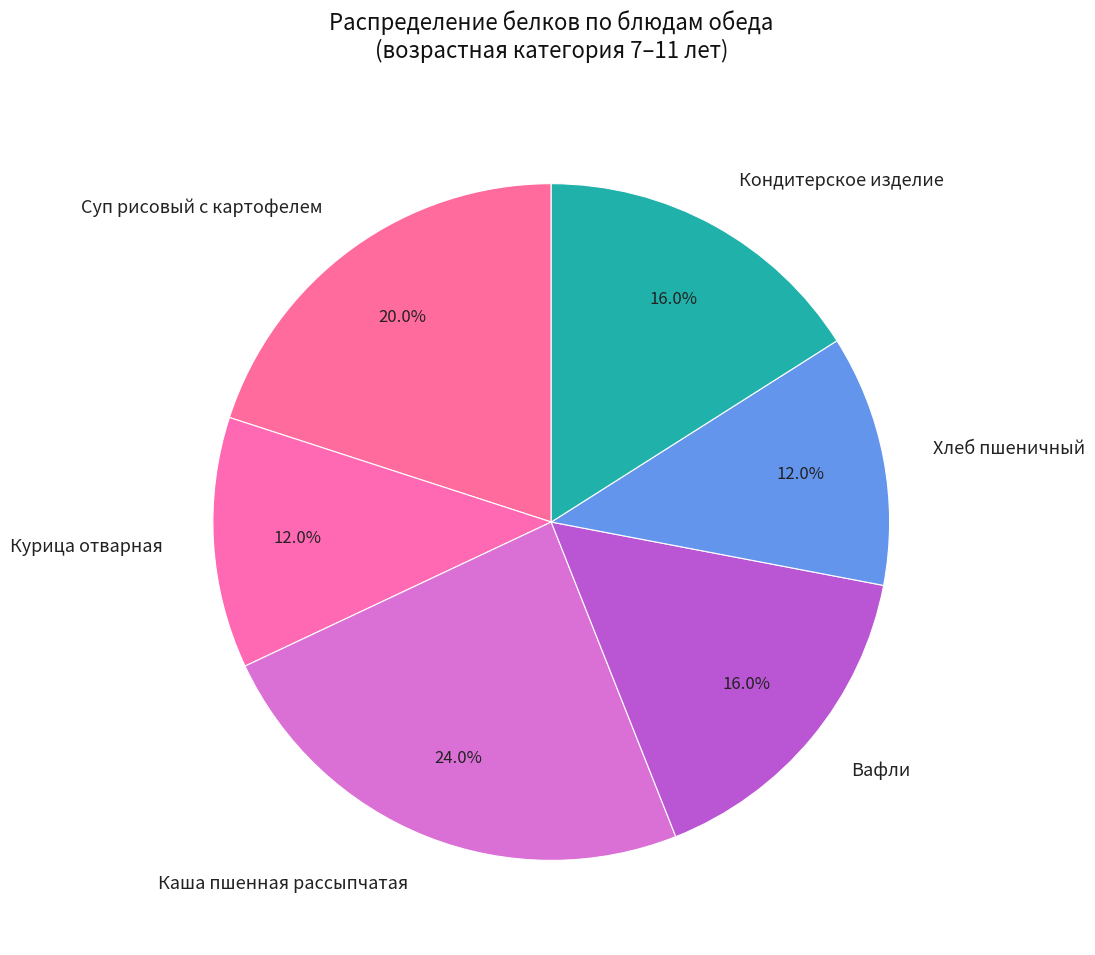

Which slice is the largest?

Каша пшенная рассыпчатая